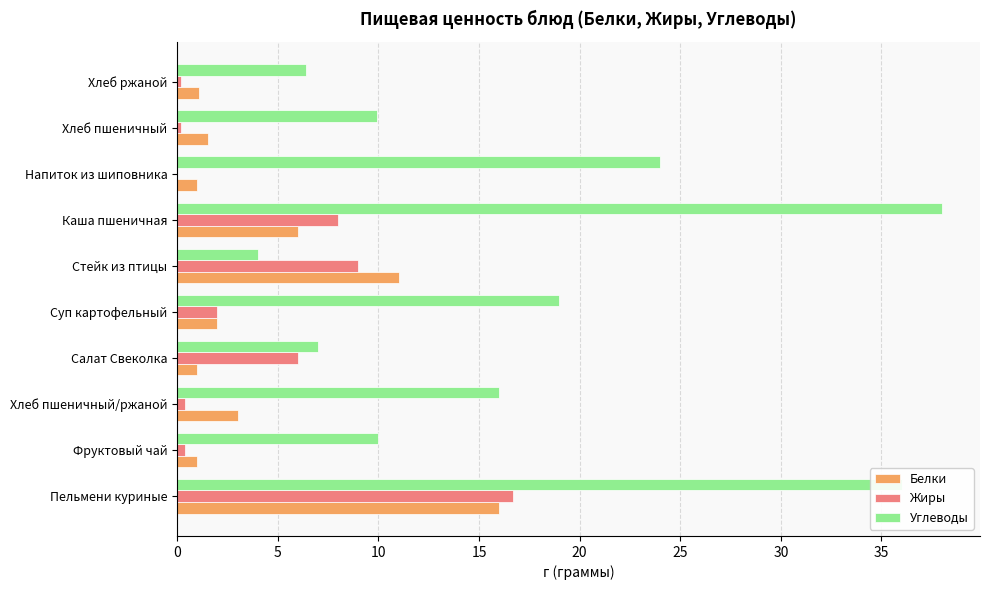

At which category does the chart reach its peak across all series?

Каша пшеничная